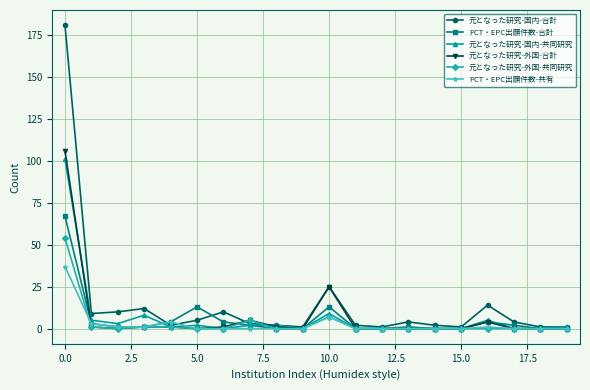

What is the sum of all 元となった研究-国内-共同研究 values?

139